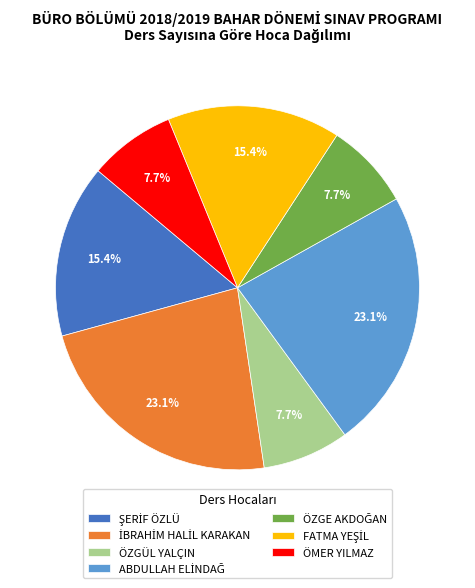

Is the sum of ÖZGÜL YALÇIN and ÖMER YILMAZ greater than half?

No